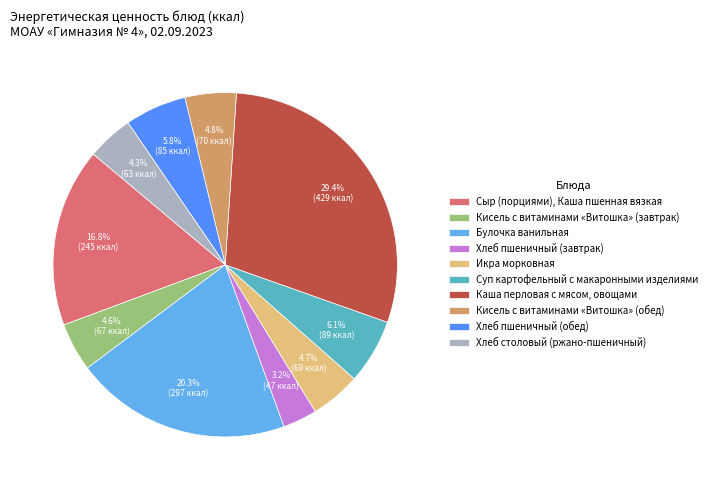

Which category has the smallest portion of the pie?

Хлеб пшеничный (завтрак)